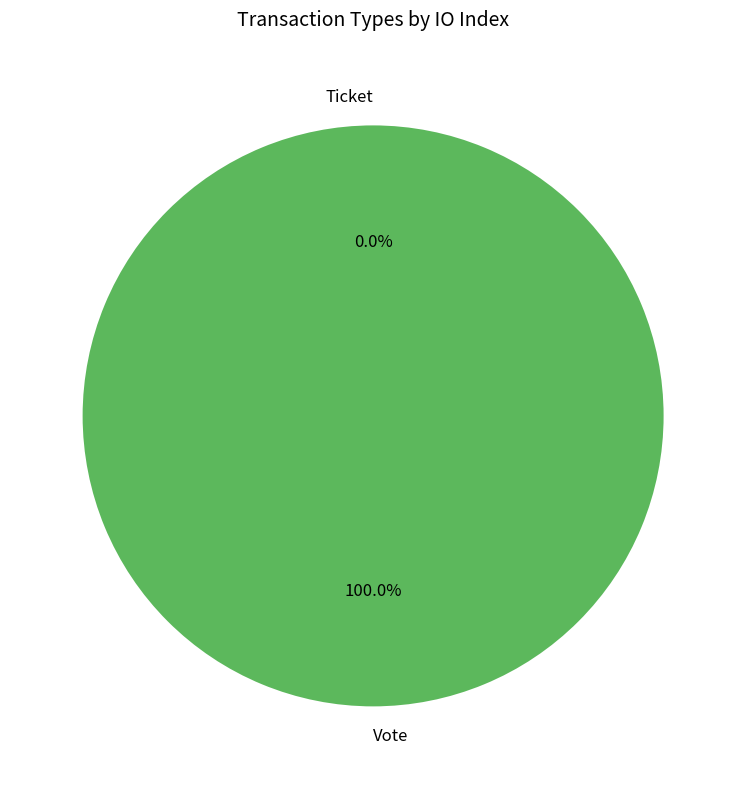

The Vote slice represents 100% of the pie. True or false?

True